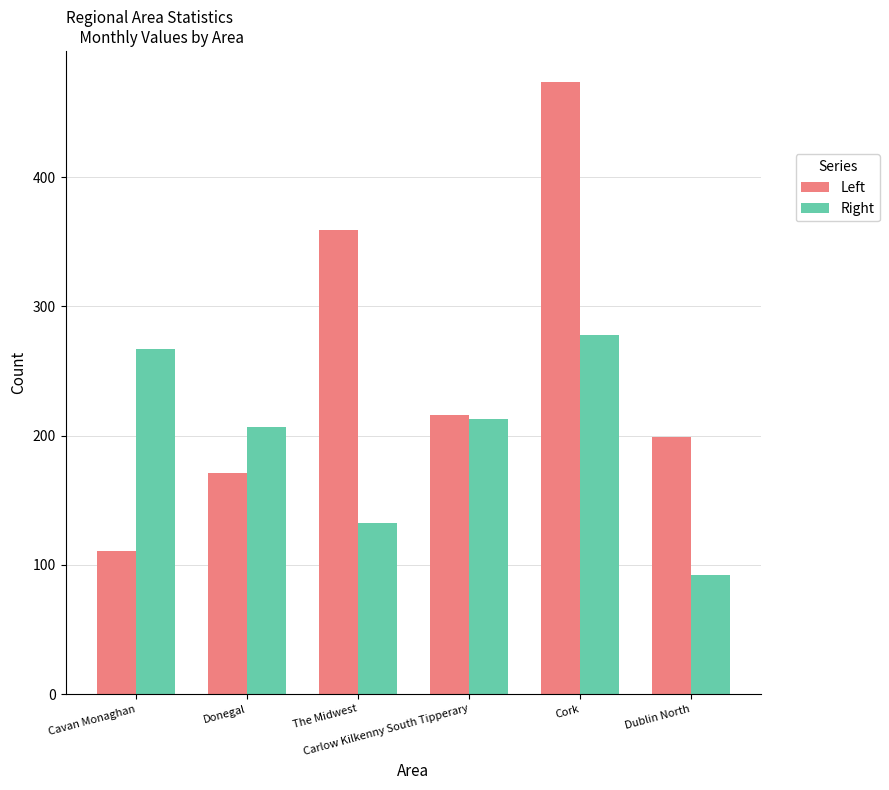

Between Donegal and Carlow Kilkenny South Tipperary, which series saw the biggest shift?

Left